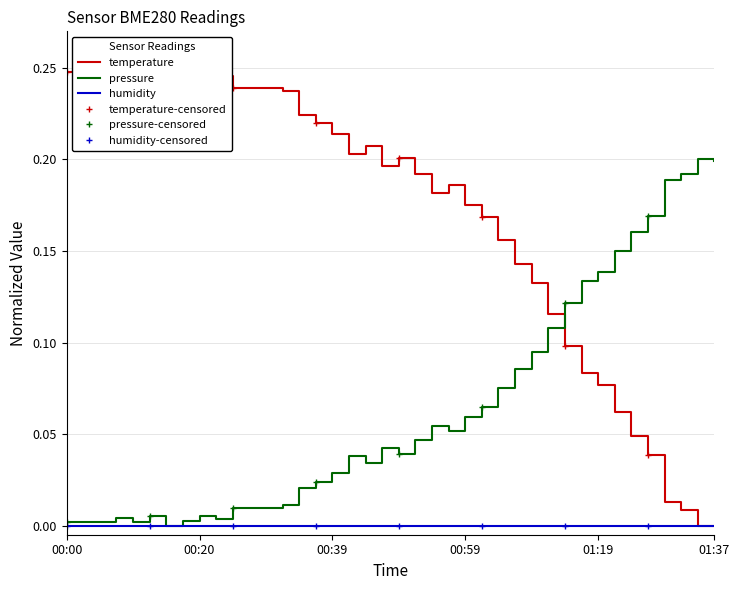

What is the total value across all series at 00:25?

0.2